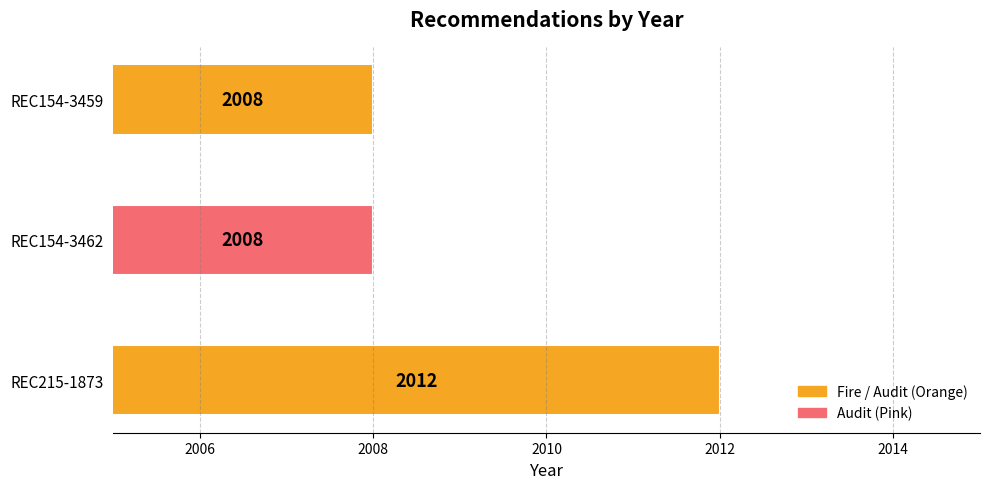

Which category has the highest value across all series?

REC215-1873